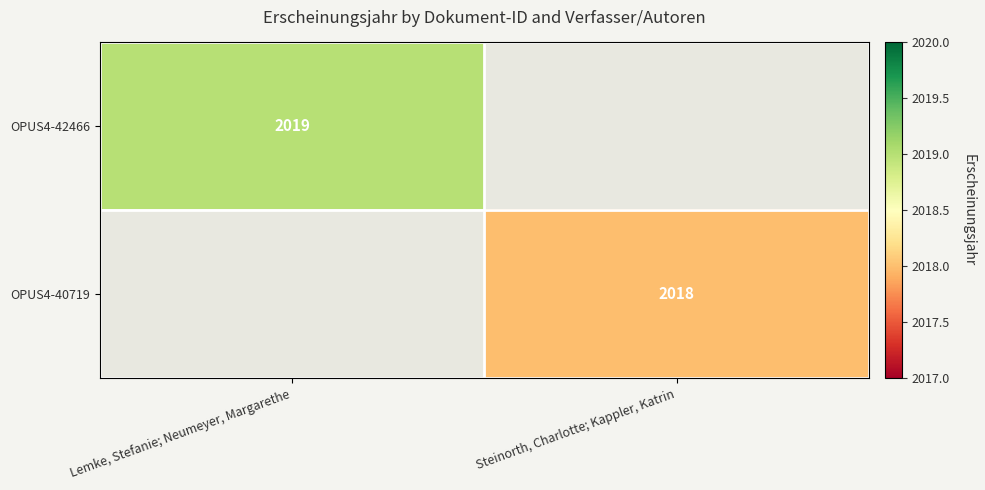

Is it true that OPUS4-42466 equals 620 at Lemke, Stefanie; Neumeyer, Margarethe?

False